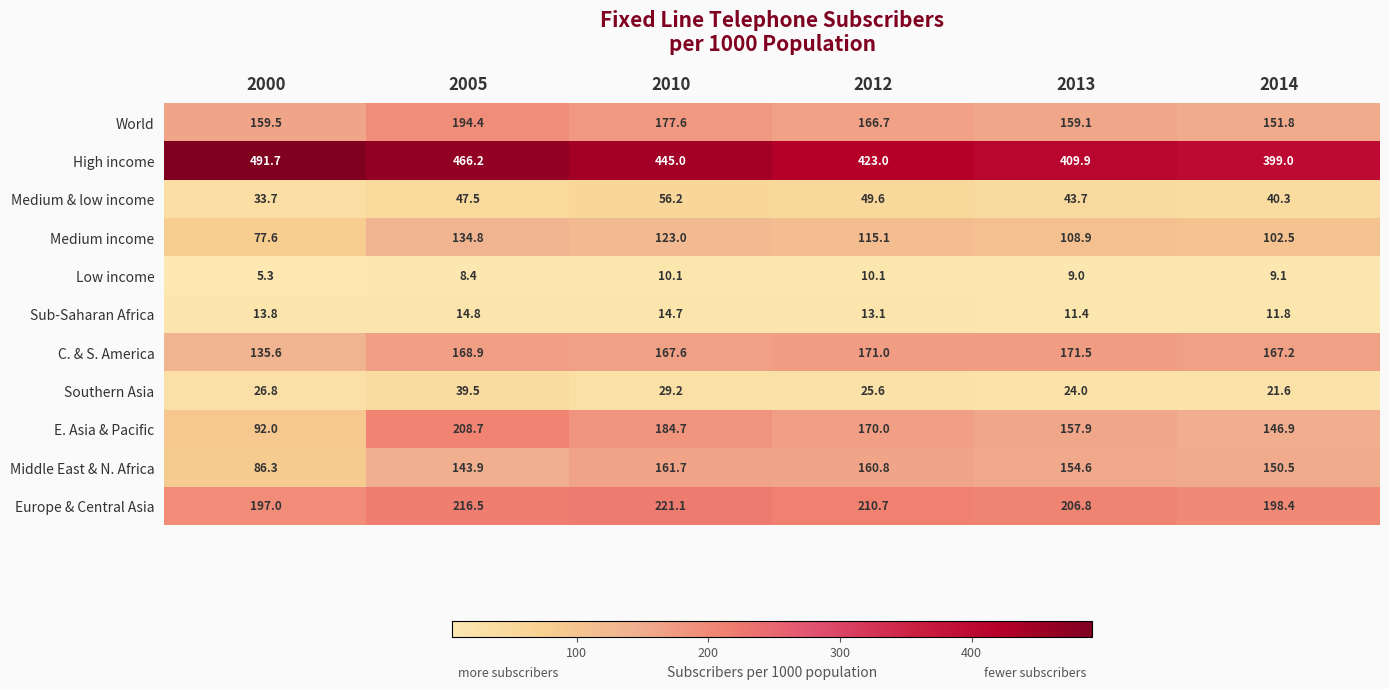

At which label does Southern Asia reach its peak?

2005